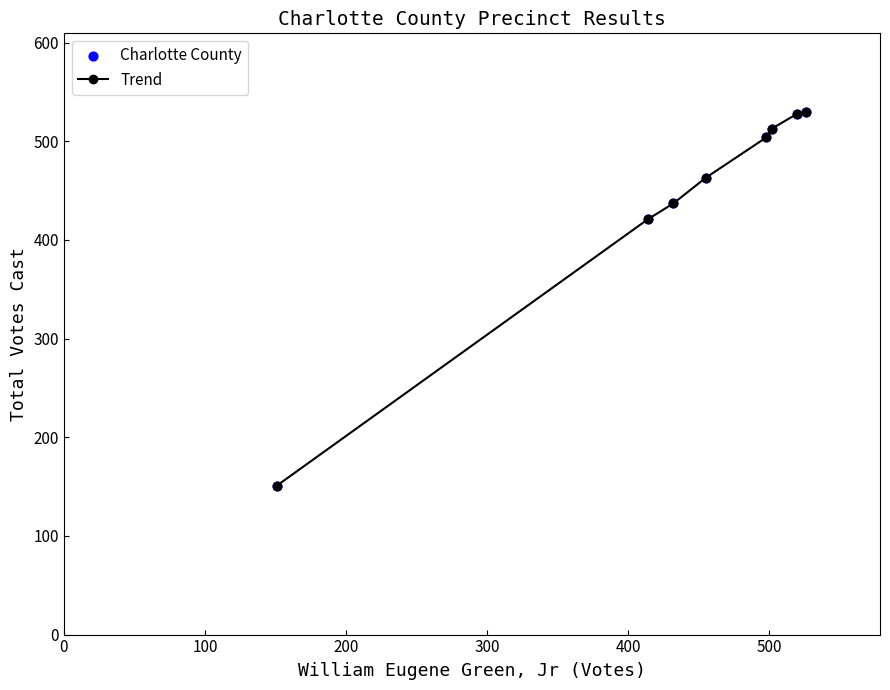

What is the value of the 2nd point from the left?

421